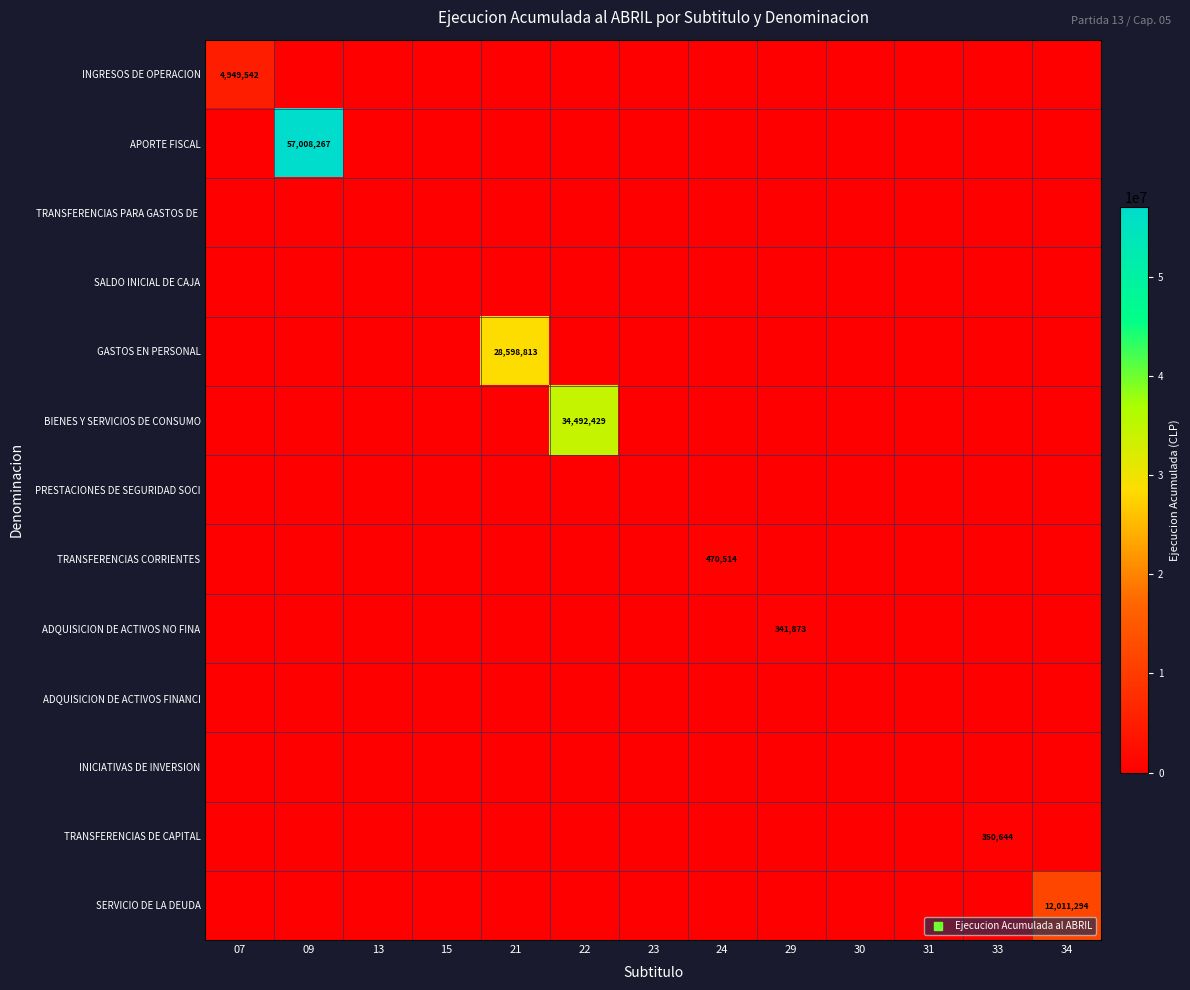

Which category has the highest value in the INICIATIVAS DE INVERSION series?

07